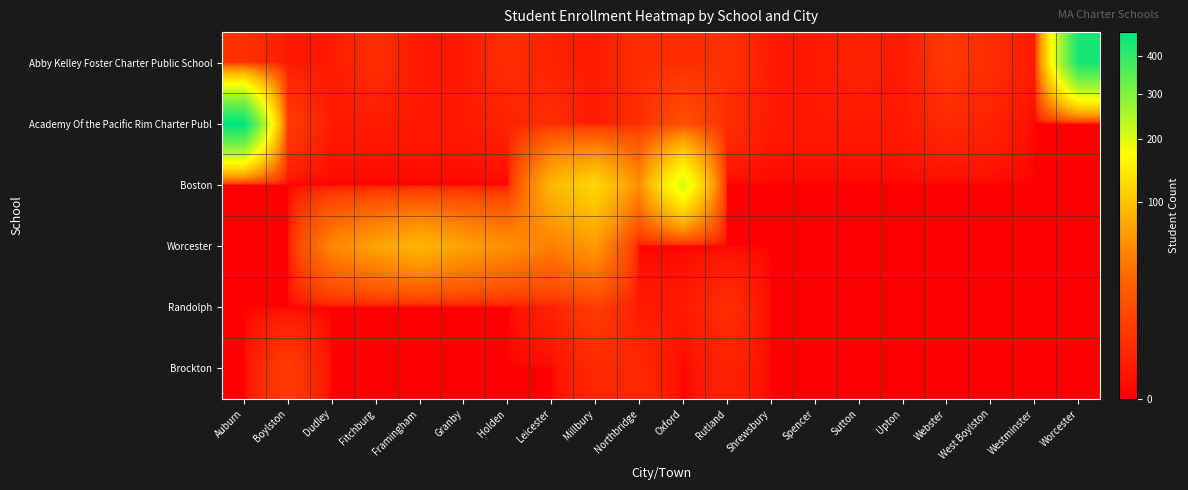

Reading right to left, transcribe all the data shown in this chart.

Abby Kelley Foster Charter Public School: Worcester=441	Westminster=1	West Boylston=4	Webster=7	Upton=1	Sutton=2	Spencer=1	Shrewsbury=1	Rutland=5	Oxford=4	Northbridge=4	Millbury=1	Leicester=2	Holden=4	Granby=1	Framingham=1	Fitchburg=4	Dudley=1	Boylston=1	Auburn=5
Academy Of the Pacific Rim Charter Publ: Worcester=0	Westminster=0	West Boylston=2	Webster=3	Upton=1	Sutton=1	Spencer=1	Shrewsbury=1	Rutland=4	Oxford=16	Northbridge=4	Millbury=1	Leicester=4	Holden=2	Granby=1	Framingham=1	Fitchburg=1	Dudley=1	Boylston=8	Auburn=475
Boston: Worcester=0	Westminster=0	West Boylston=0	Webster=0	Upton=0	Sutton=0	Spencer=0	Shrewsbury=0	Rutland=0	Oxford=212	Northbridge=54	Millbury=121	Leicester=88	Holden=0	Granby=0	Framingham=0	Fitchburg=0	Dudley=0	Boylston=0	Auburn=0
Worcester: Worcester=0	Westminster=0	West Boylston=0	Webster=0	Upton=0	Sutton=0	Spencer=0	Shrewsbury=0	Rutland=0	Oxford=0	Northbridge=0	Millbury=63	Leicester=44	Holden=56	Granby=70	Framingham=88	Fitchburg=70	Dudley=50	Boylston=0	Auburn=0
Randolph: Worcester=0	Westminster=0	West Boylston=0	Webster=0	Upton=0	Sutton=0	Spencer=0	Shrewsbury=0	Rutland=4	Oxford=1	Northbridge=1	Millbury=8	Leicester=2	Holden=0	Granby=0	Framingham=0	Fitchburg=0	Dudley=0	Boylston=0	Auburn=0
Brockton: Worcester=0	Westminster=0	West Boylston=0	Webster=0	Upton=0	Sutton=0	Spencer=0	Shrewsbury=0	Rutland=2	Oxford=0	Northbridge=3	Millbury=3	Leicester=0	Holden=0	Granby=0	Framingham=0	Fitchburg=0	Dudley=0	Boylston=8	Auburn=0